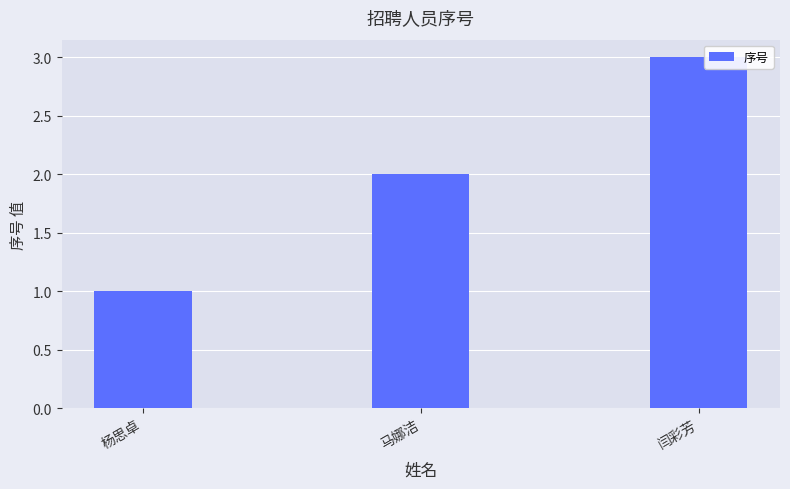

At which label is the value closest to 2?

马娜洁